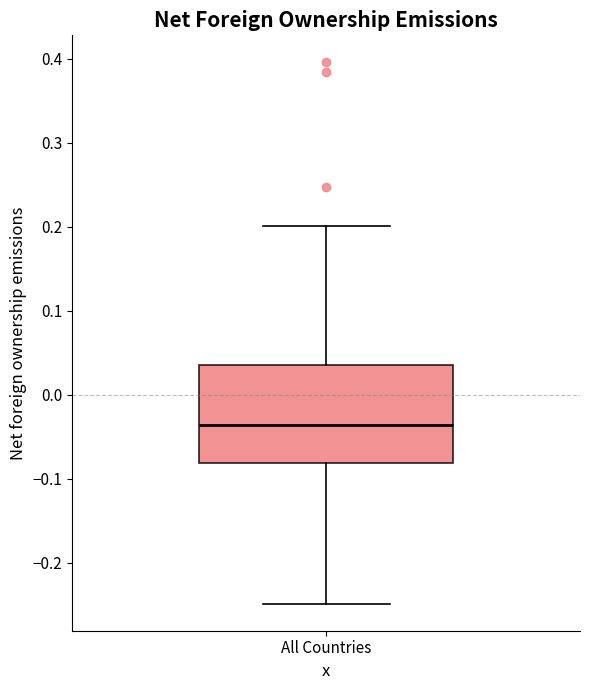

Where does the upper whisker of the box for All Countries end on the y-axis? The values are not printed on the chart, so give them approximately, as read against the axis.

0.20